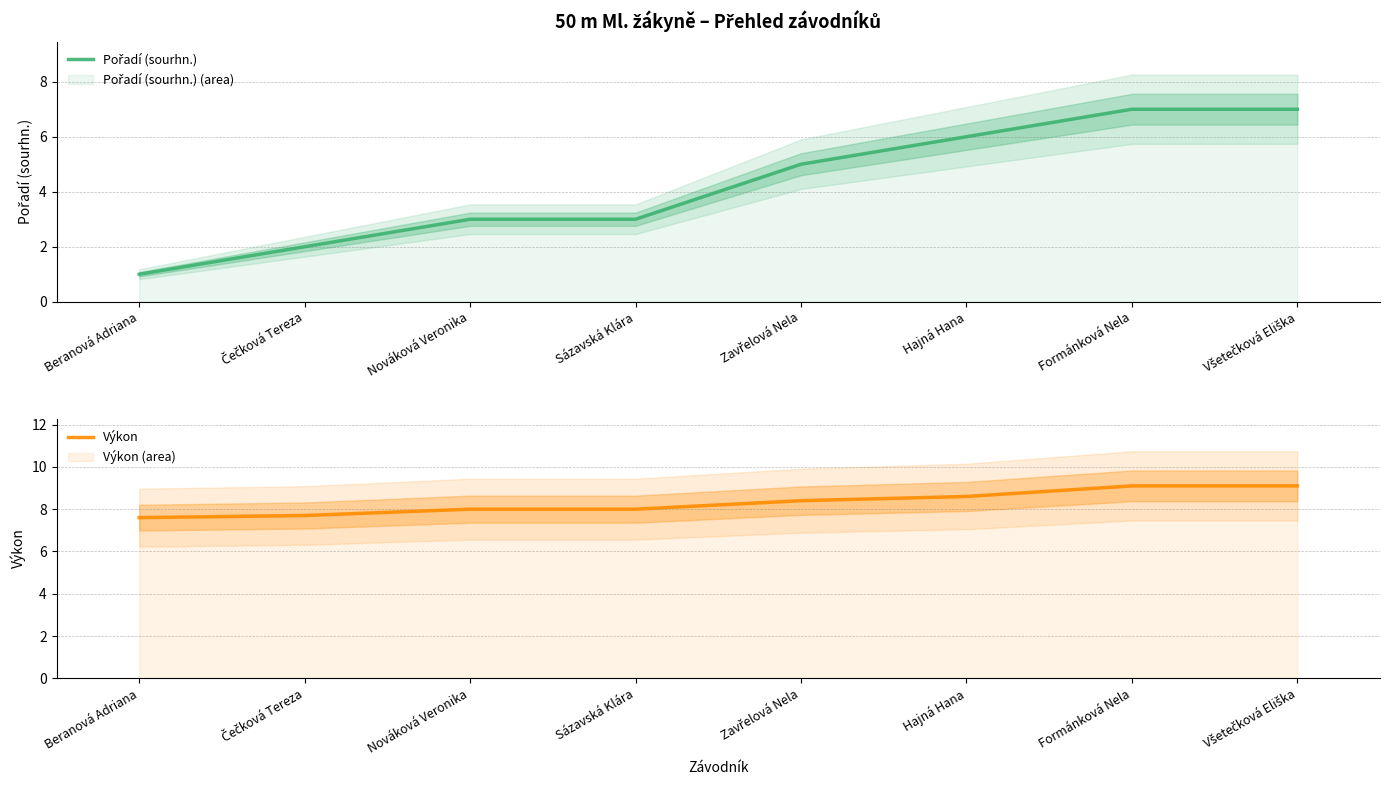

At Hajná Hana, list the series in order from largest to smallest.

Výkon, Pořadí (sourhn.)